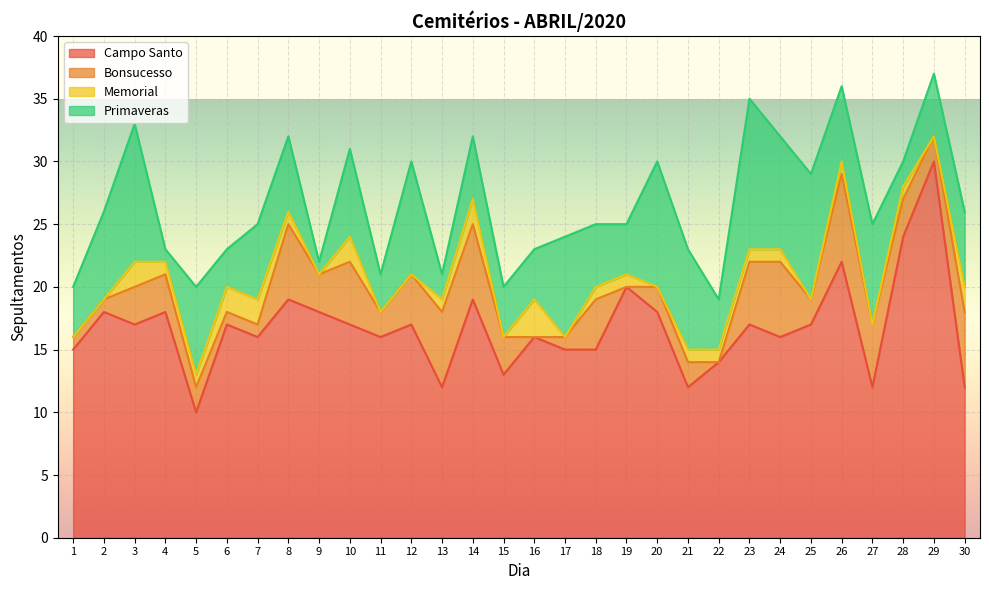

Reading left to right, list all the values displayed in this chart.

Campo Santo: 1=15	2=18	3=17	4=18	5=10	6=17	7=16	8=19	9=18	10=17	11=16	12=17	13=12	14=19	15=13	16=16	17=15	18=15	19=20	20=18	21=12	22=14	23=17	24=16	25=17	26=22	27=12	28=24	29=30	30=12
Bonsucesso: 1=1	2=1	3=3	4=3	5=2	6=1	7=1	8=6	9=3	10=5	11=2	12=4	13=6	14=6	15=3	16=0	17=1	18=4	19=0	20=2	21=2	22=0	23=5	24=6	25=2	26=7	27=5	28=3	29=2	30=6
Memorial: 1=0	2=0	3=2	4=1	5=1	6=2	7=2	8=1	9=0	10=2	11=0	12=0	13=1	14=2	15=0	16=3	17=0	18=1	19=1	20=0	21=1	22=1	23=1	24=1	25=0	26=1	27=0	28=1	29=0	30=2
Primaveras: 1=4	2=7	3=11	4=1	5=7	6=3	7=6	8=6	9=1	10=7	11=3	12=9	13=2	14=5	15=4	16=4	17=8	18=5	19=4	20=10	21=8	22=4	23=12	24=9	25=10	26=6	27=8	28=2	29=5	30=6